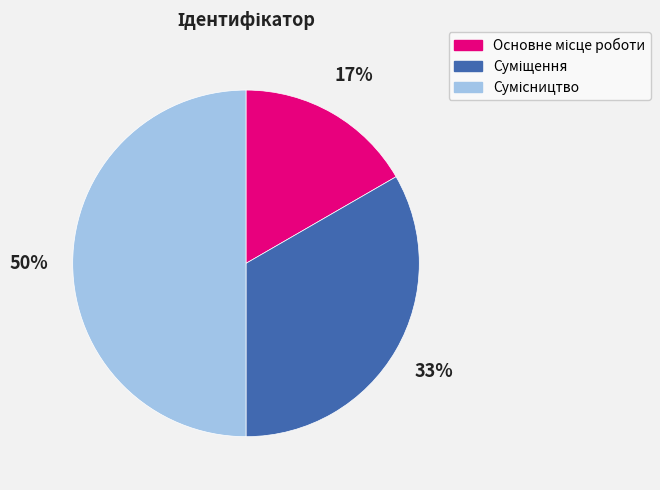

Count the number of slices in the pie.

3